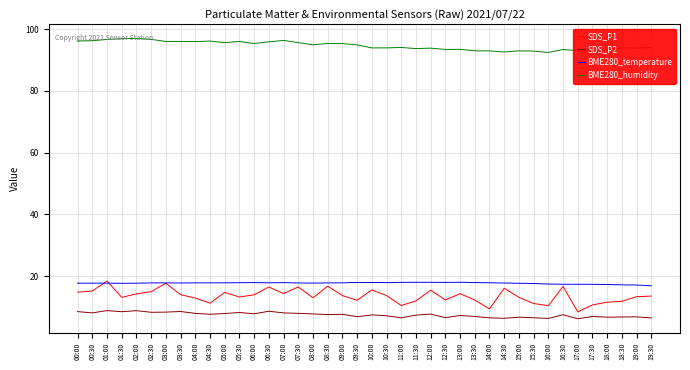

What is the spread (max minus min) of values at 02:30?

88.4